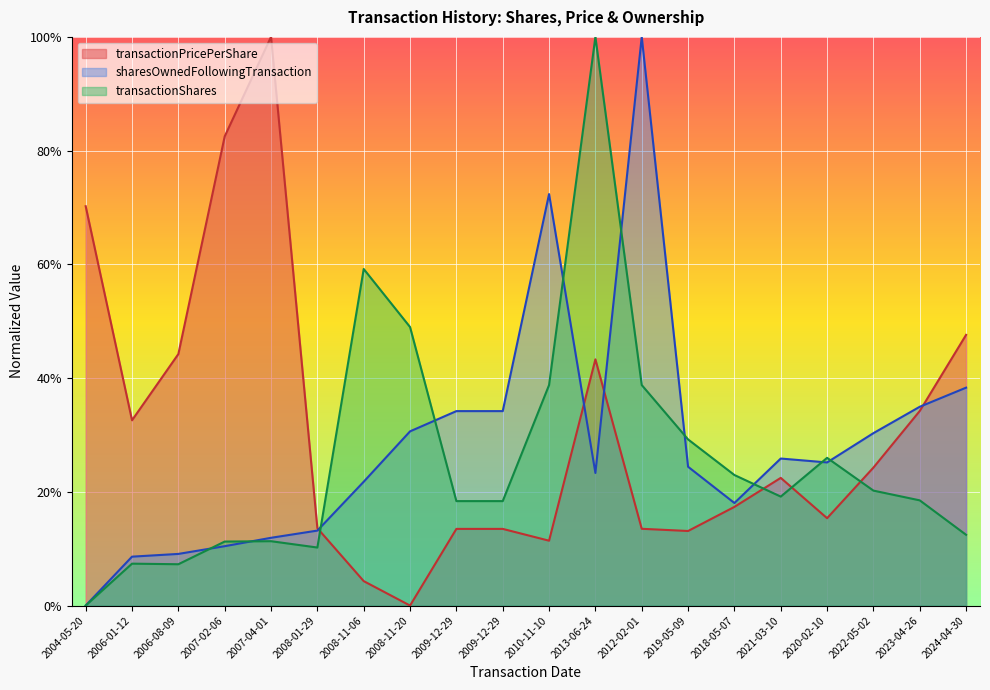

Reading left to right, list all the values displayed in this chart.

transactionPricePerShare: 2004-05-20=70.2	2006-01-12=32.6	2006-08-09=44.2	2007-02-06=82.5	2007-04-01=100.0	2008-01-29=13.6	2008-11-06=4.3	2008-11-20=0.0	2009-12-29=13.5	2009-12-29=13.5	2010-11-10=11.4	2013-06-24=43.3	2012-02-01=13.5	2019-05-09=13.1	2018-05-07=17.4	2021-03-10=22.5	2020-02-10=15.4	2022-05-02=24.3	2023-04-26=34.2	2024-04-30=47.6
sharesOwnedFollowingTransaction: 2004-05-20=0.0	2006-01-12=8.6	2006-08-09=9.1	2007-02-06=10.4	2007-04-01=11.9	2008-01-29=13.2	2008-11-06=21.8	2008-11-20=30.6	2009-12-29=34.2	2009-12-29=34.2	2010-11-10=72.4	2013-06-24=23.3	2012-02-01=100.0	2019-05-09=24.4	2018-05-07=18.0	2021-03-10=25.9	2020-02-10=25.2	2022-05-02=30.3	2023-04-26=35.0	2024-04-30=38.3
transactionShares: 2004-05-20=0.0	2006-01-12=7.4	2006-08-09=7.3	2007-02-06=11.3	2007-04-01=11.3	2008-01-29=10.2	2008-11-06=59.2	2008-11-20=49.0	2009-12-29=18.4	2009-12-29=18.4	2010-11-10=38.8	2013-06-24=100.0	2012-02-01=38.8	2019-05-09=29.2	2018-05-07=23.0	2021-03-10=19.2	2020-02-10=26.0	2022-05-02=20.2	2023-04-26=18.5	2024-04-30=12.4